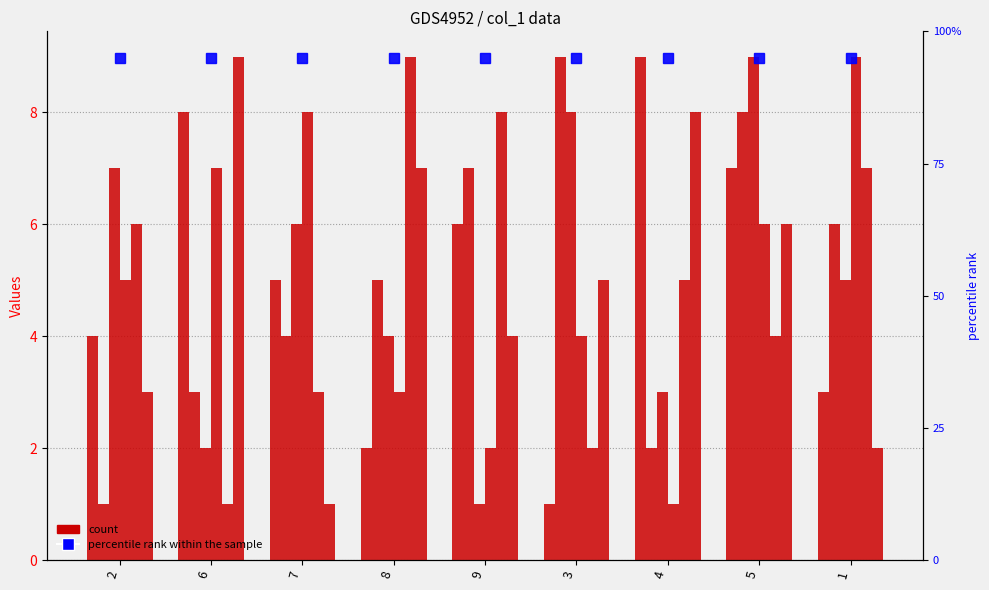

Which series changed the most between 7 and 5?

col_2